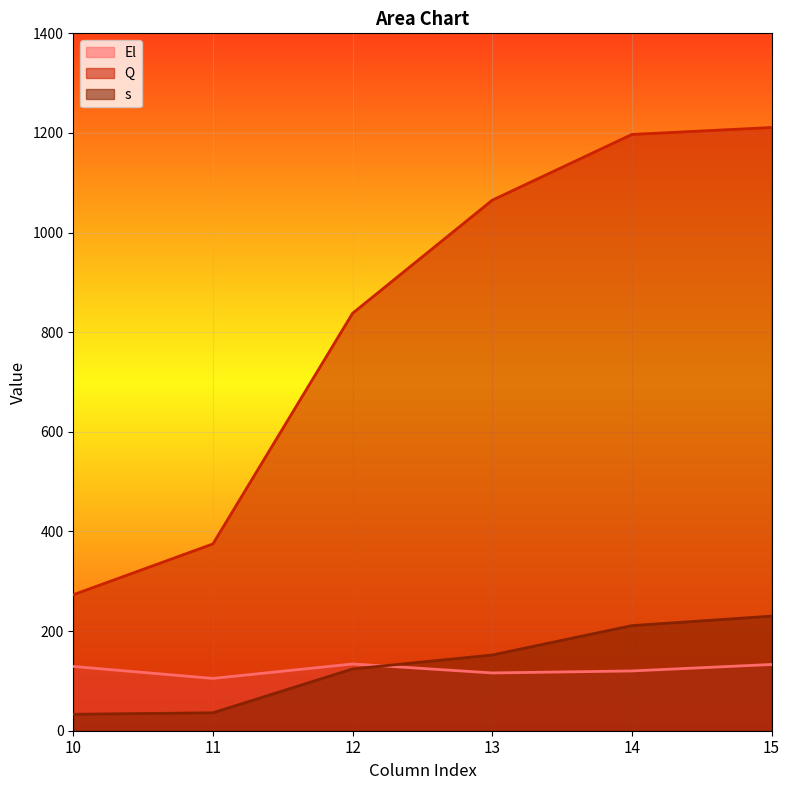

Between which two adjacent categories do El and s first intersect?

12 and 13